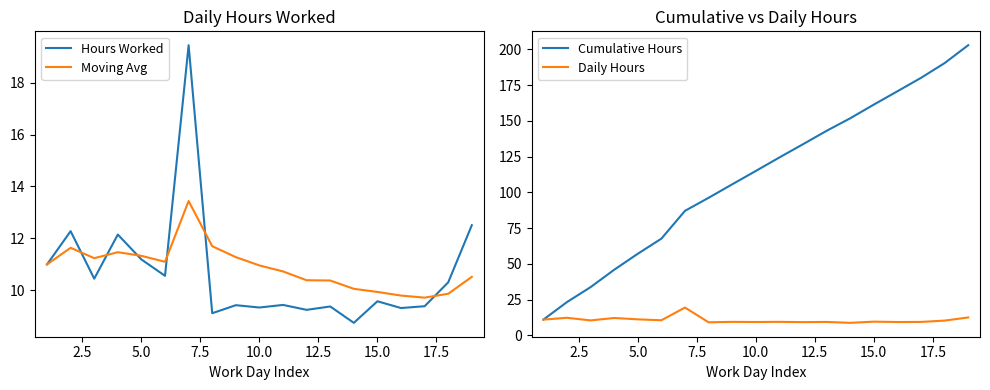

True or false: Hours Worked and Cumulative Hours intersect in this chart.

False